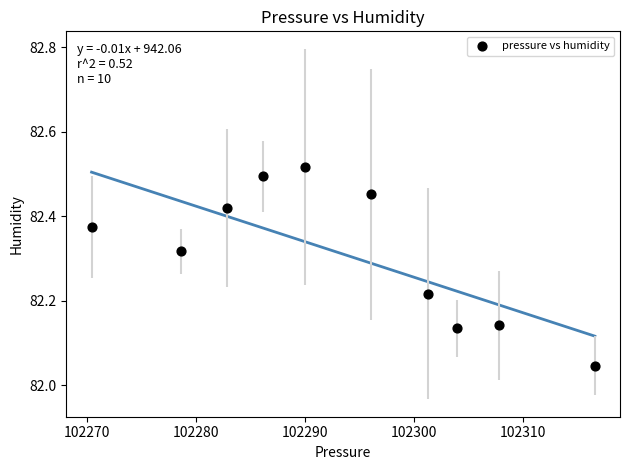

What is the average X value?

102293.4